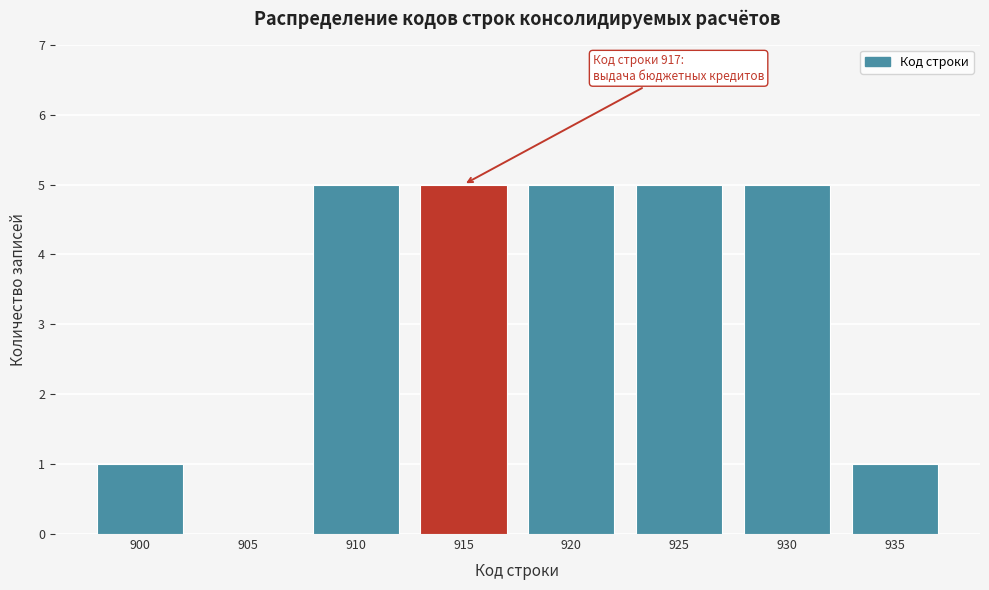

Reading left to right, what are all the values shown in this chart?

900=1	905=0	910=5	915=5	920=5	925=5	930=5	935=1